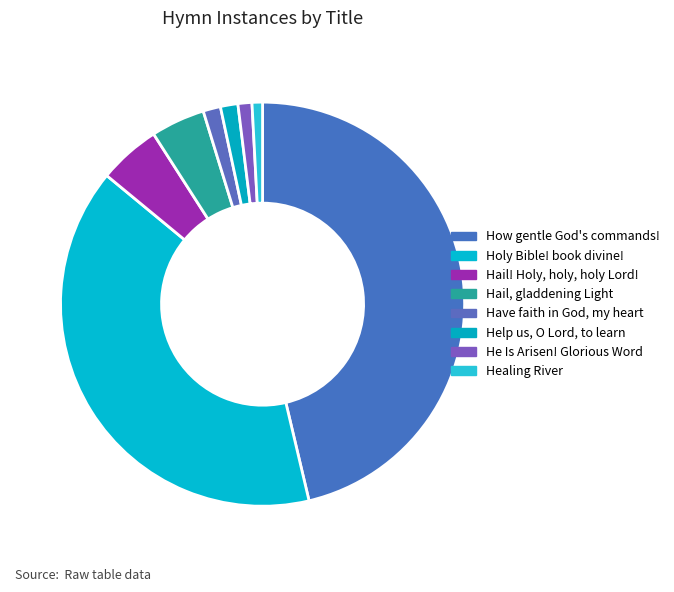

How many segments does this pie chart have?

8